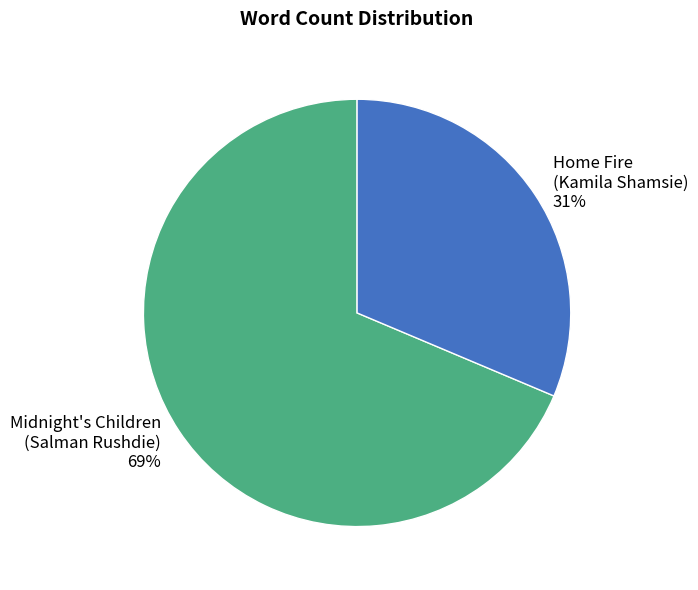

Is there a majority slice in this chart?

Yes